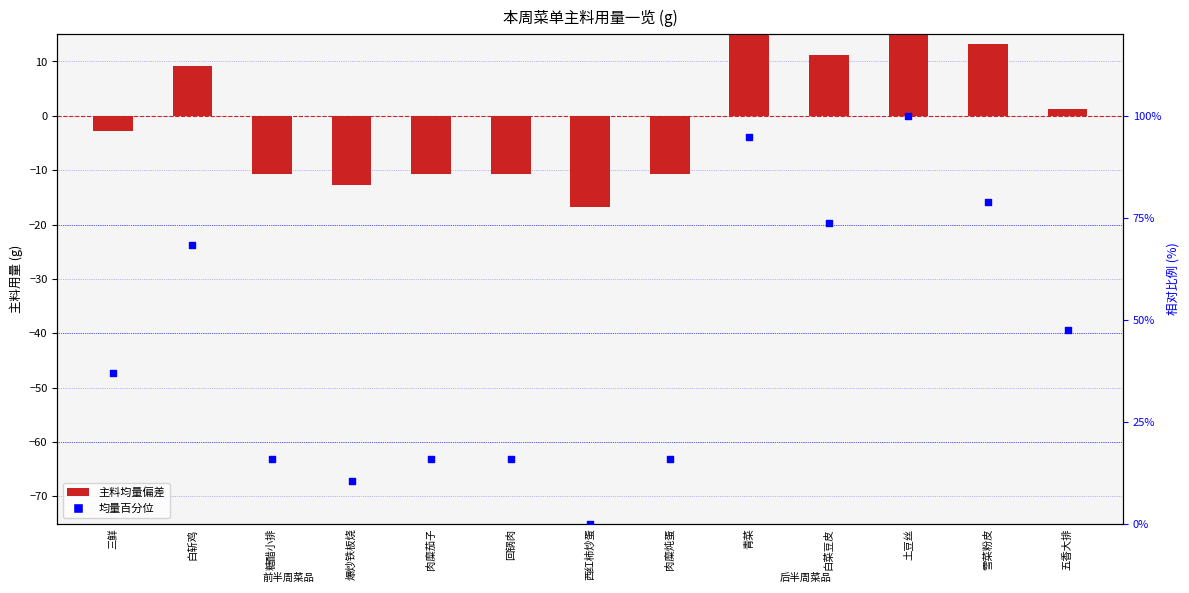

Which series reaches the minimum Y coordinate?

主料均量偏差